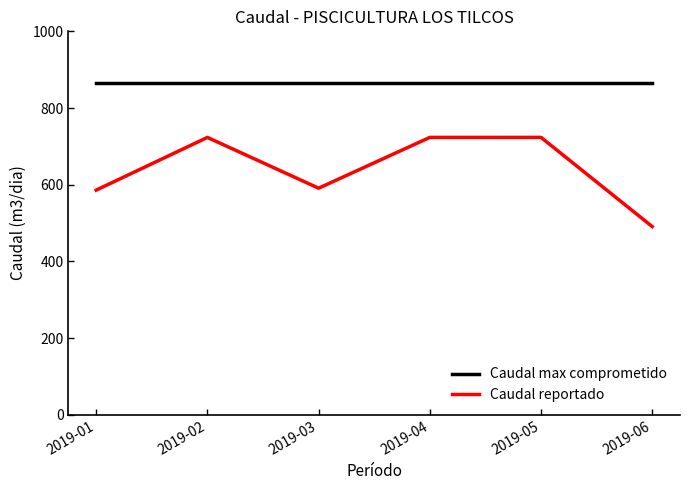

What is the highest value of the Caudal max comprometido series?

864.0